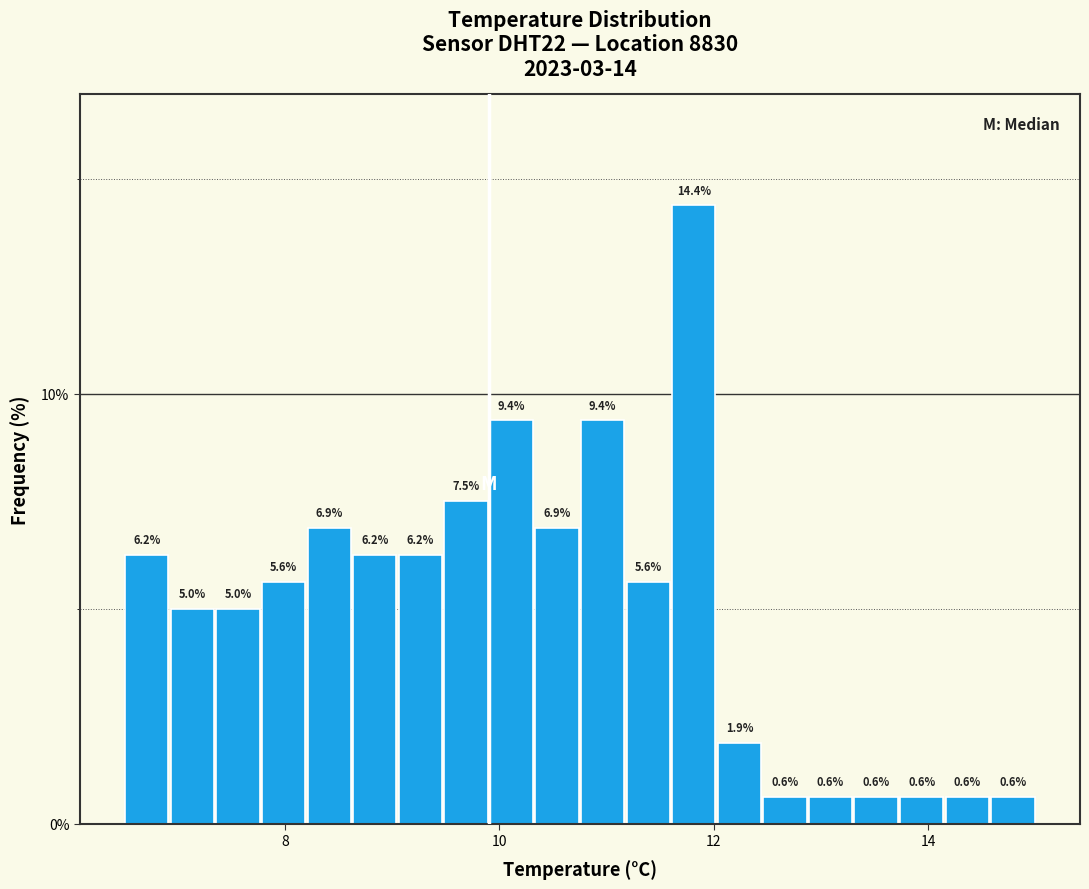

Around what value on the x-axis is the tallest bar? Give the approximate position of its centre, as read against the axis.

11.8